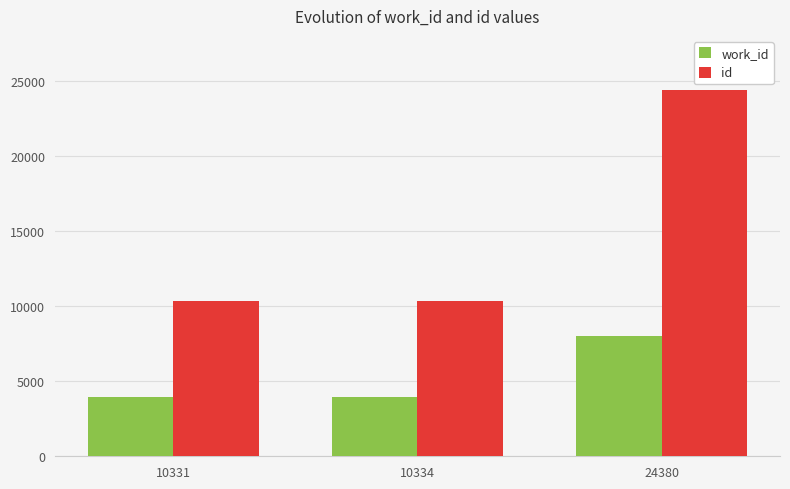

List the series in order of their overall mean, highest first.

id, work_id